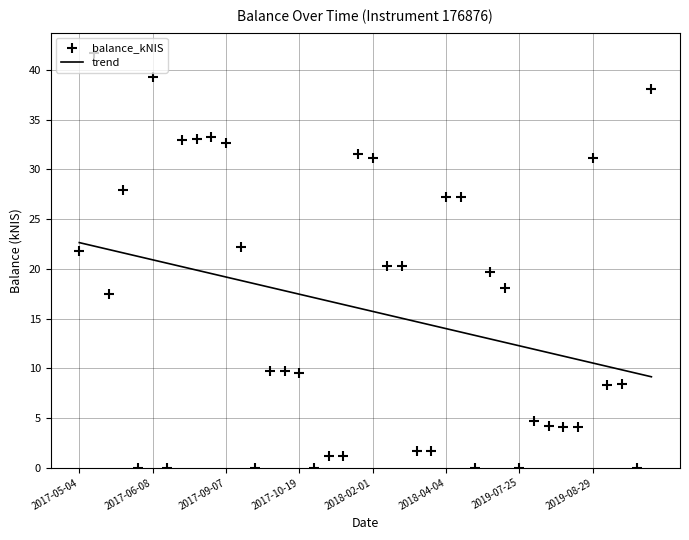

True or false: trend has a value of 14.0 at 2018-04-04.

True